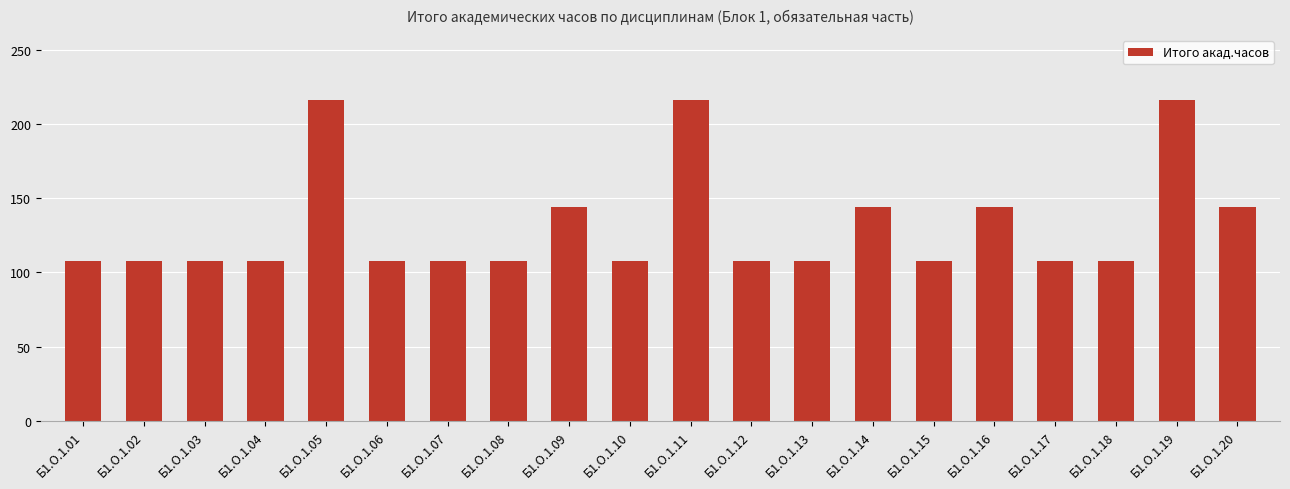

How many bars are there in total?

20